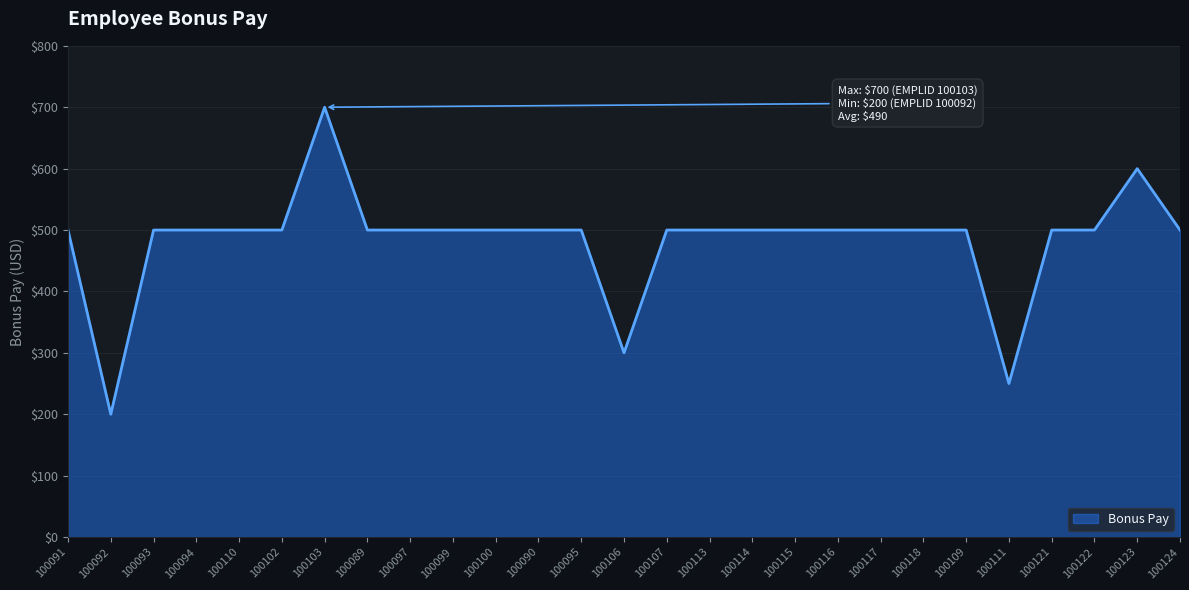

Between 100090 and 100123, which is larger?

100123